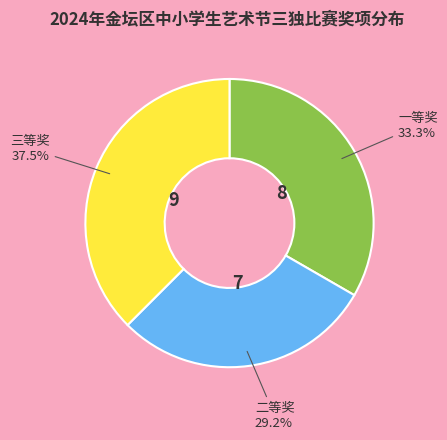

Combined, do 二等奖 and 三等奖 account for over 50%?

Yes